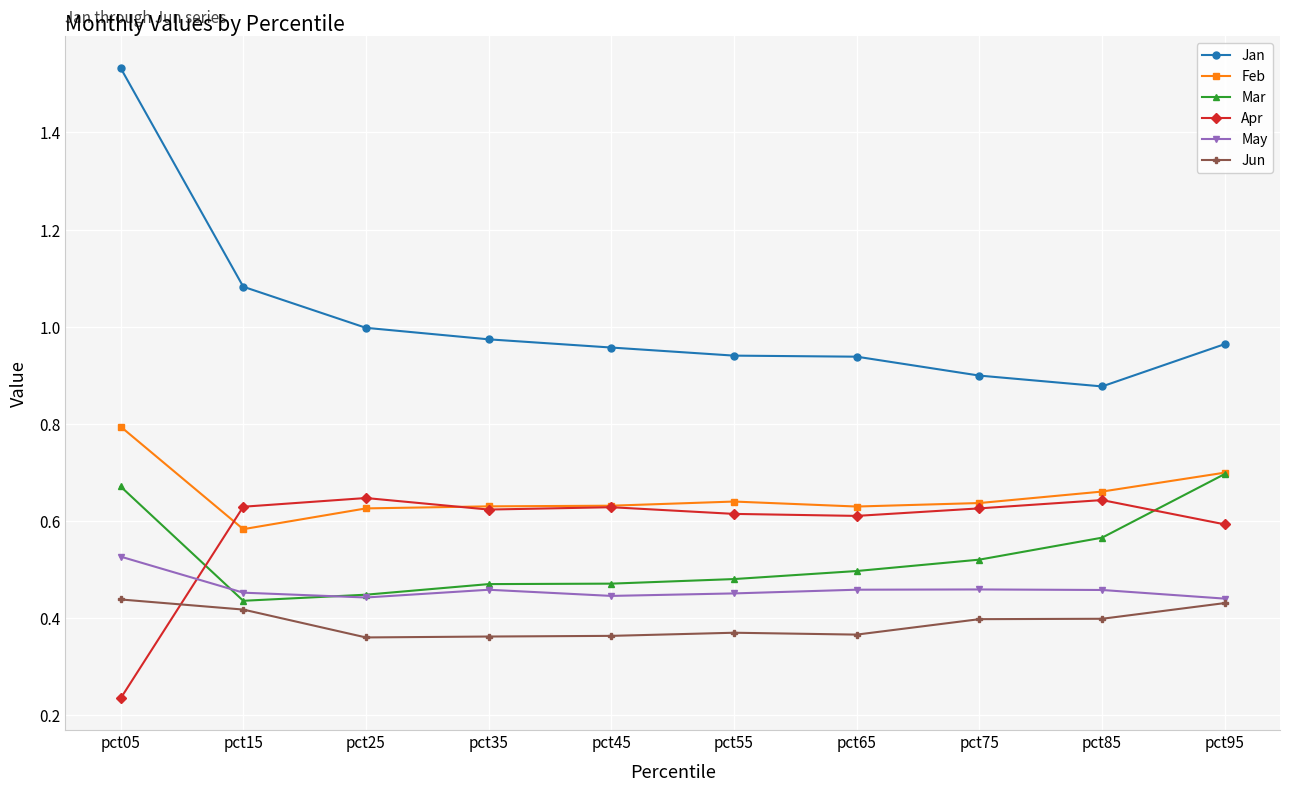

Is the value of Feb at pct05 greater than the value of May at pct85?

Yes